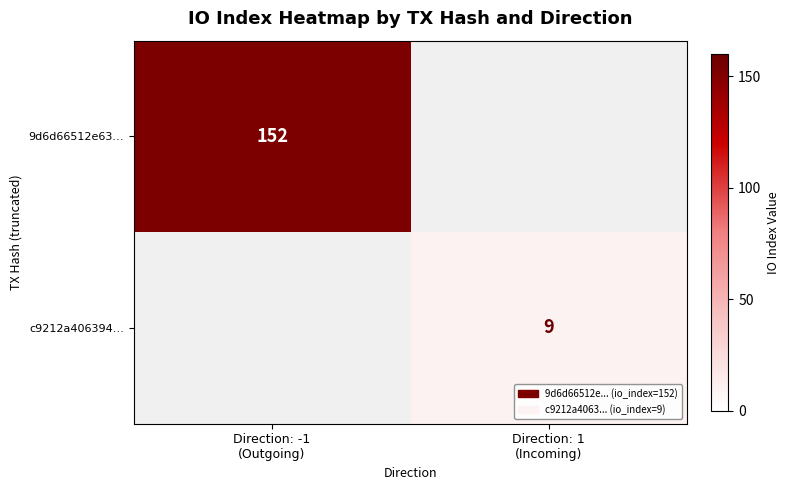

List the series in order of their peak value, highest first.

9d6d66512e63…, c9212a406394…